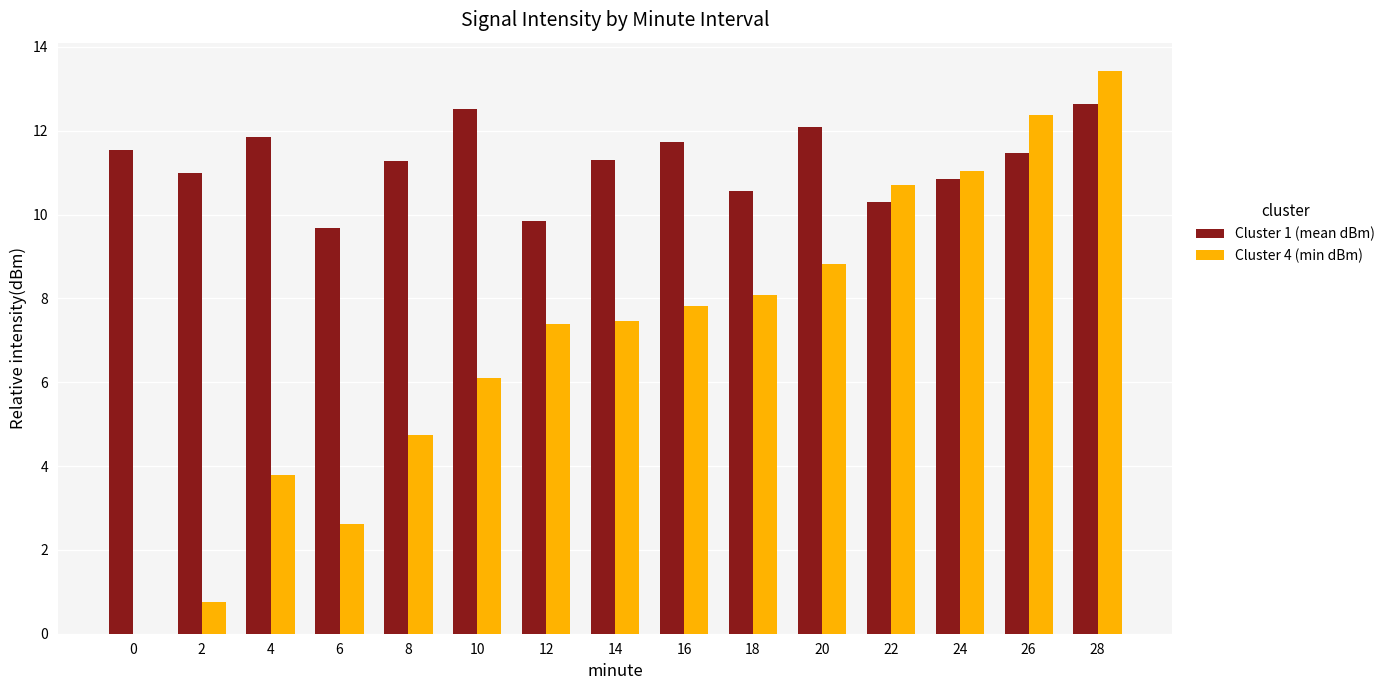

Between 4 and 22, which series saw the biggest shift?

Cluster 4 (min dBm)